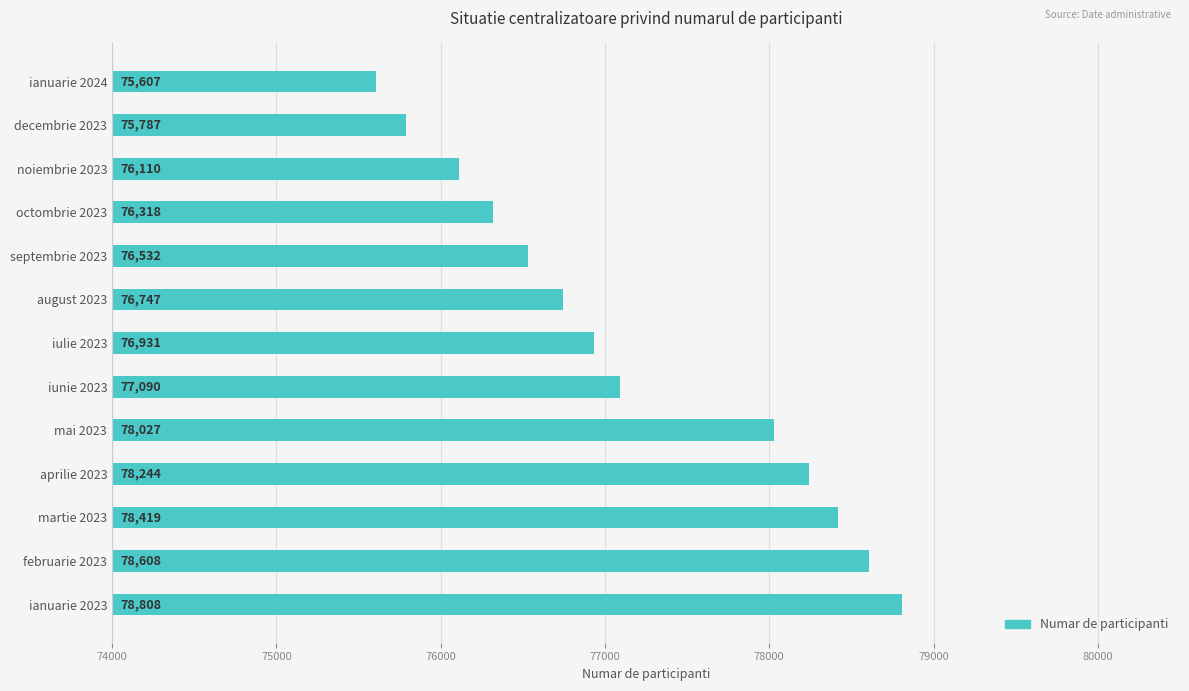

The chart shows a value of 78027 at mai 2023. True or false?

True